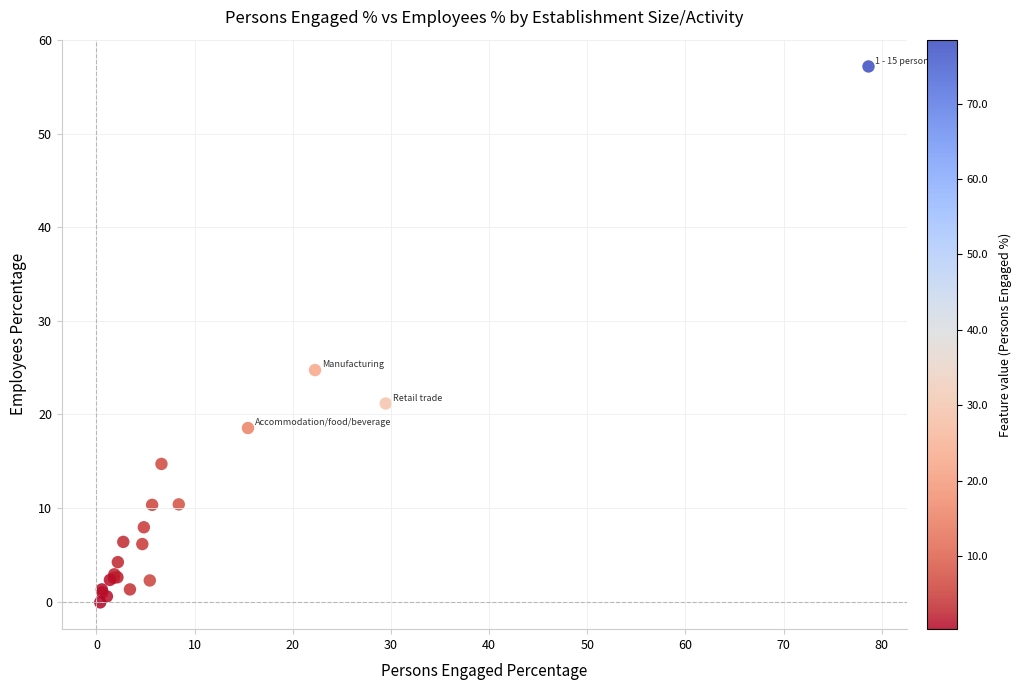

What Y value in the scatter plot is closest to 28?

24.7